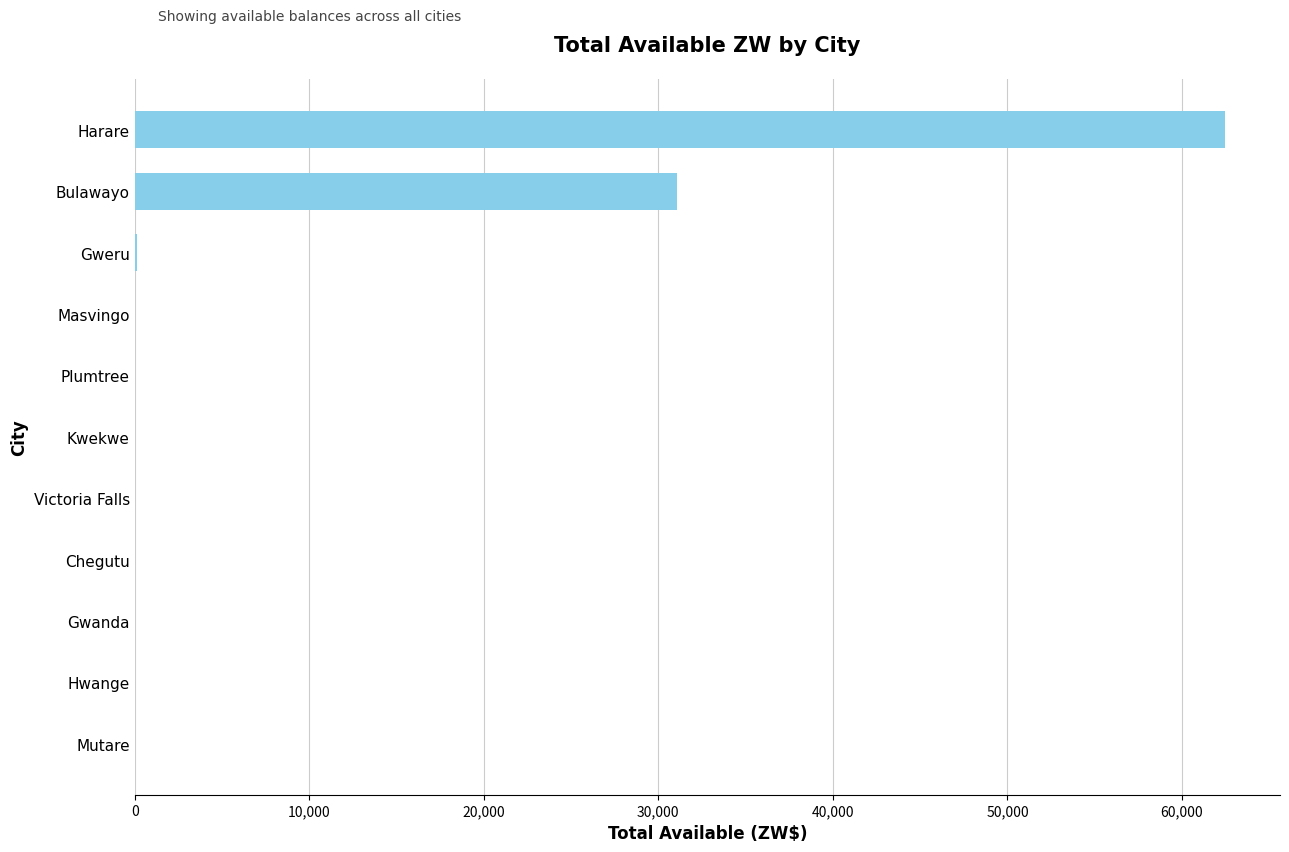

The chart shows a value of 62490.4 at Harare. True or false?

True